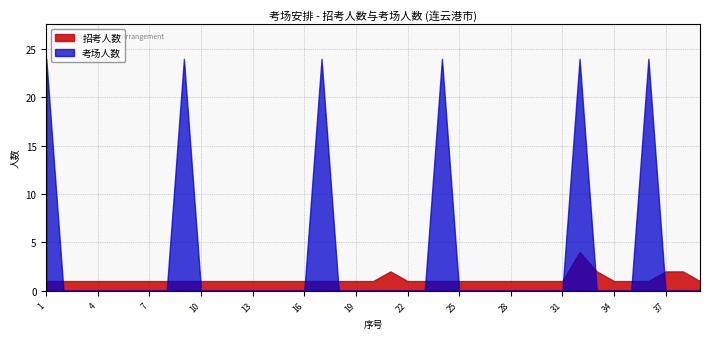

At which label is the value closest to 2?

21